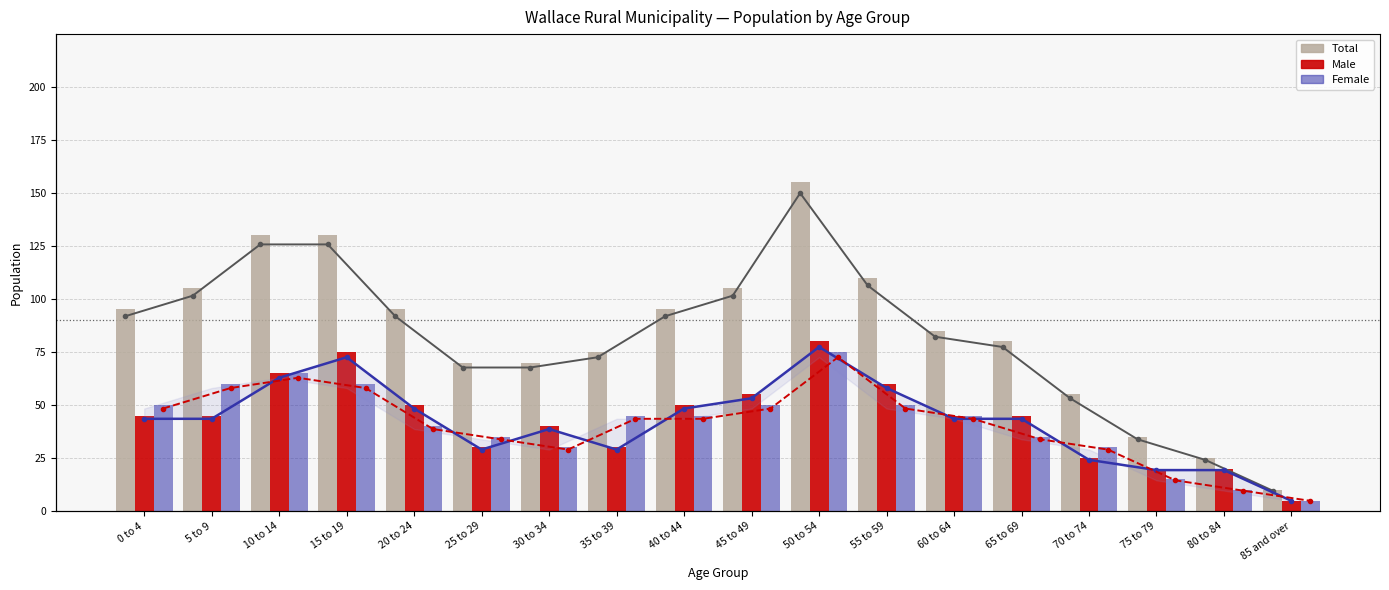

How many data points does each series have?

18